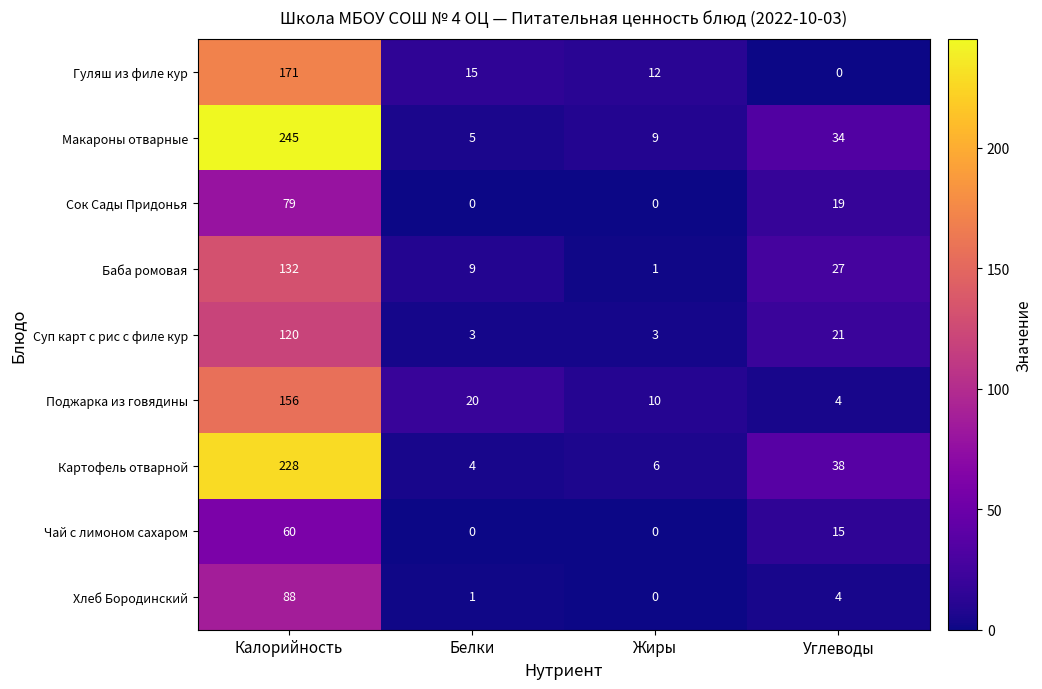

Count the Чай с лимоном сахаром values in the range 0 to 60.

4